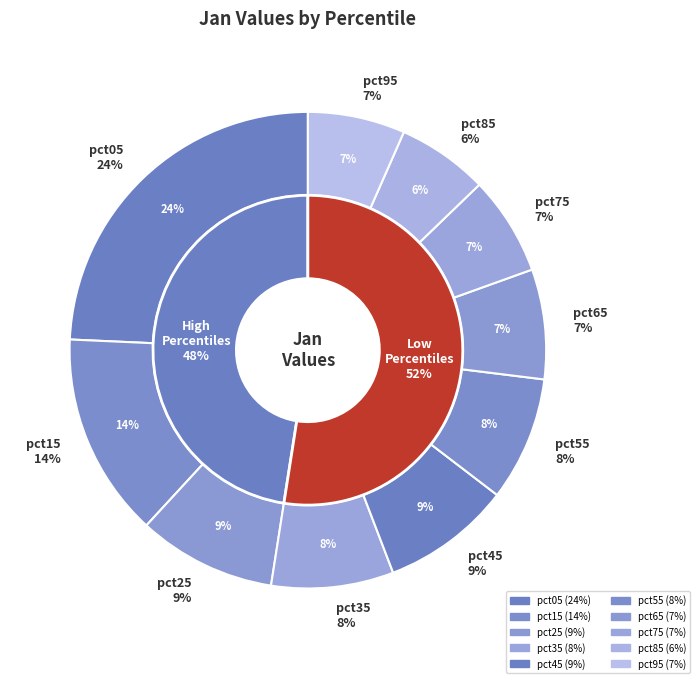

To the nearest percent, what is the combined percentage of pct55 and pct25?

18%